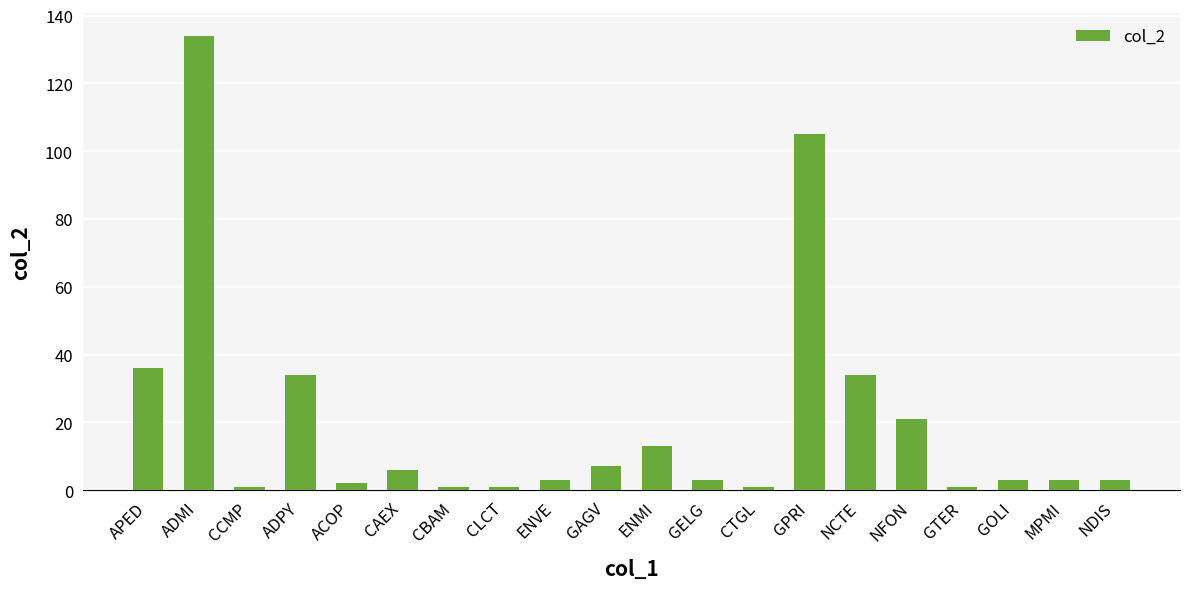

What is the sum of all values?

412